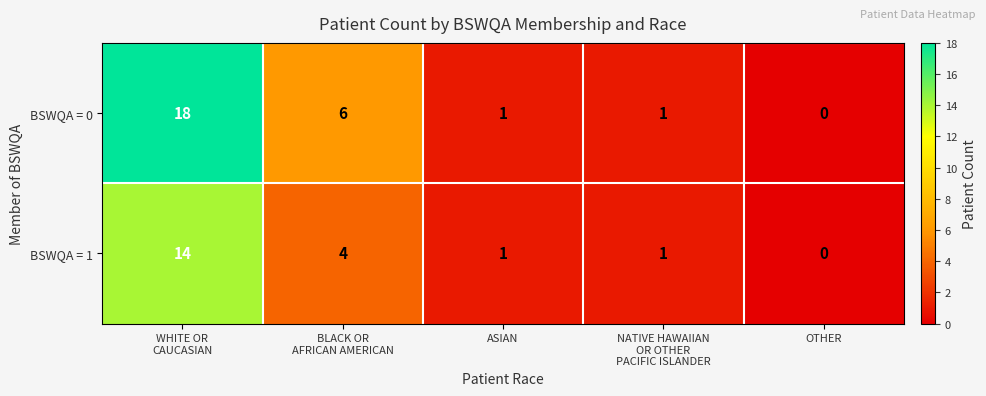

Which series has the largest range (max minus min)?

BSWQA = 0